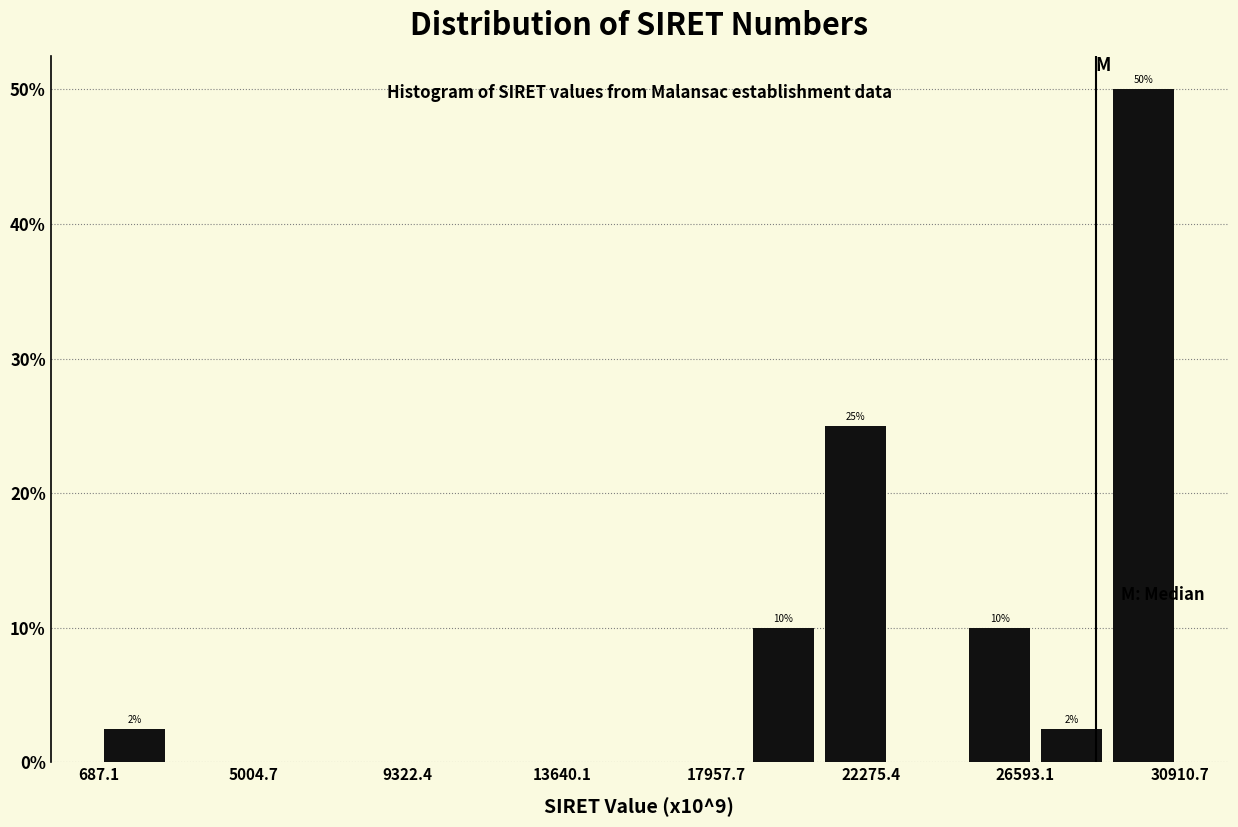

Over which range of the x-axis is the bar tallest?

29000 to 31000